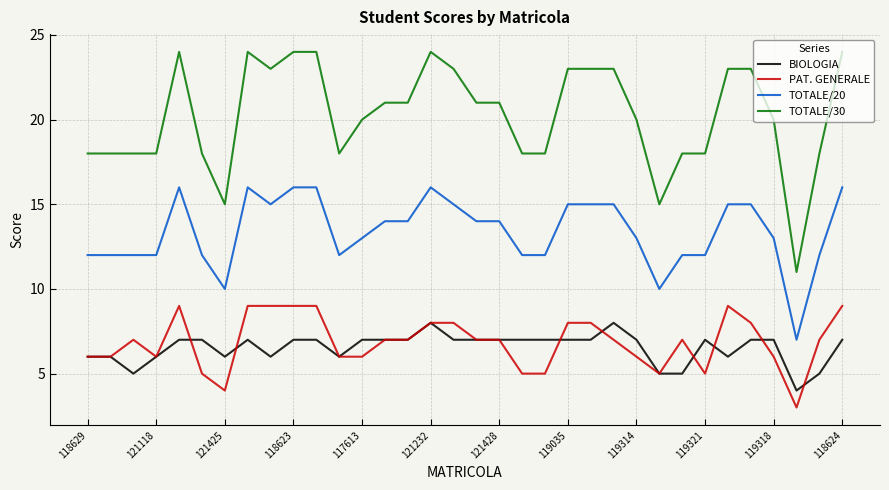

True or false: TOTALE/20 and BIOLOGIA cross at least once.

False